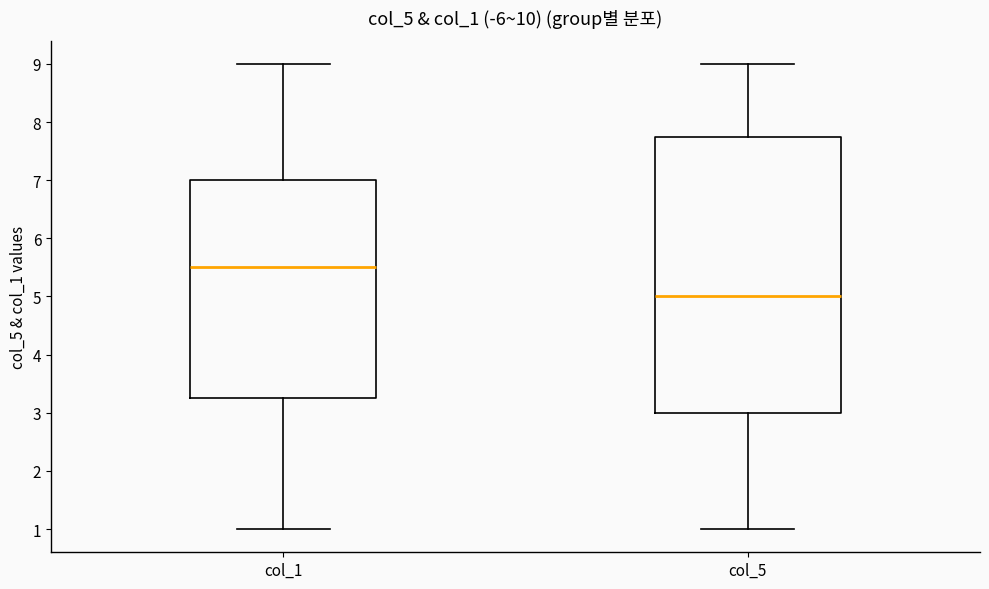

Where does the upper whisker of the box for col_1 end on the y-axis? The values are not printed on the chart, so give them approximately, as read against the axis.

9.0